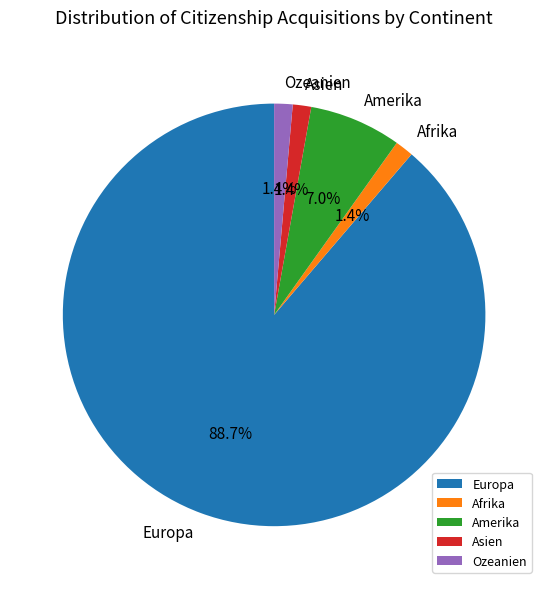

Is it true that Ozeanien is 1% of the pie?

True